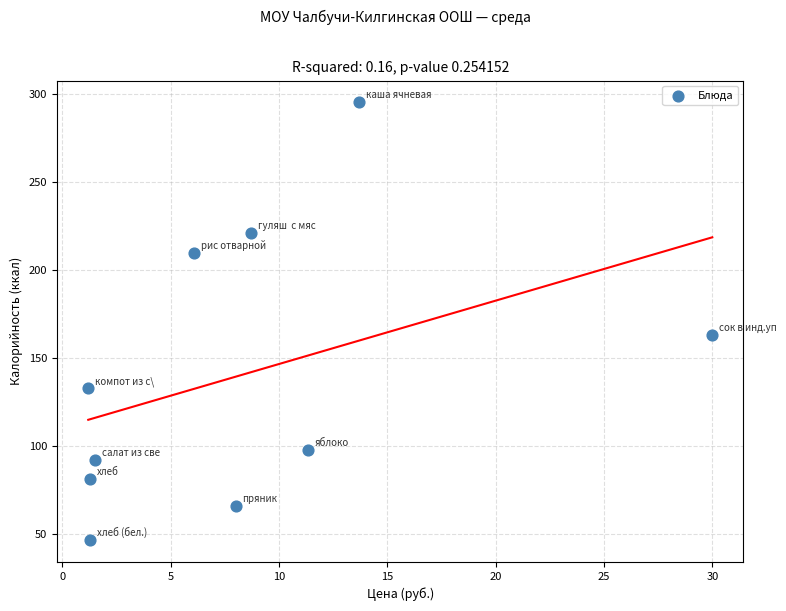

What is the range of Y values (max minus min)?

248.2